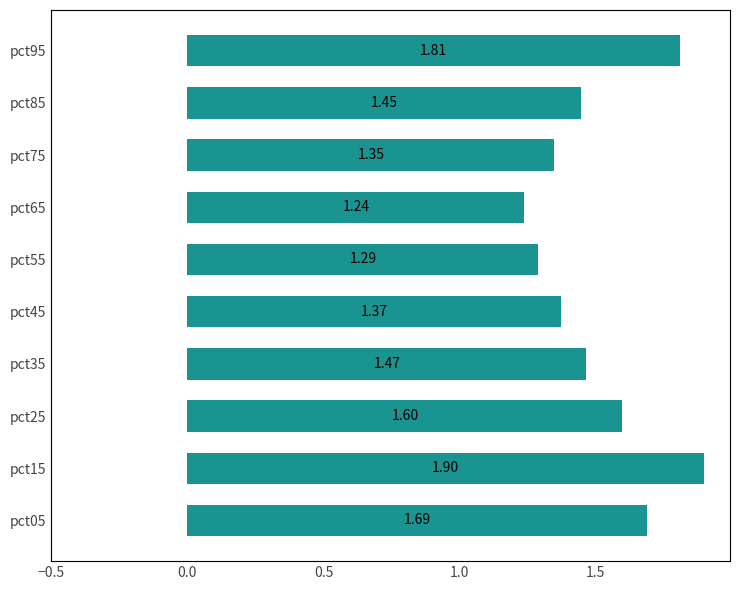

Between pct45 and pct15, which is larger?

pct15